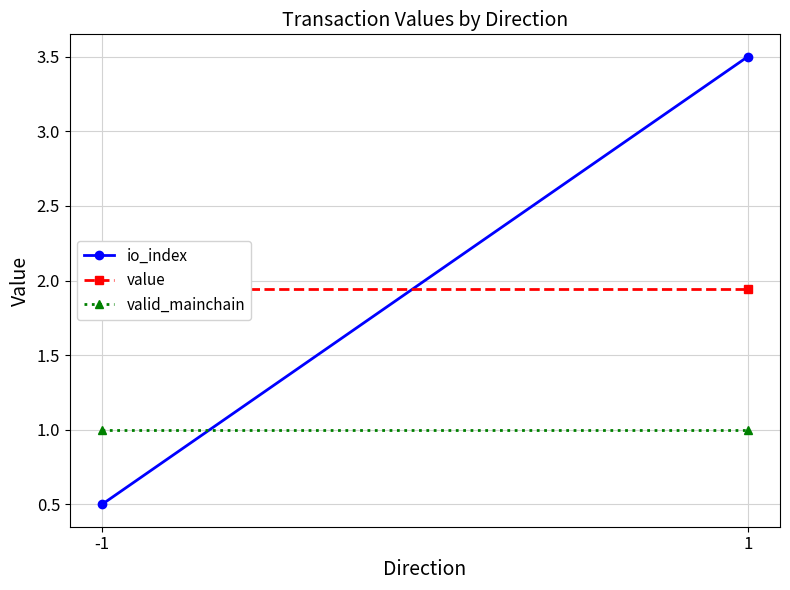

Reading left to right, transcribe all the data shown in this chart.

io_index: -1=0.5	1=3.5
value: -1=1.9	1=1.9
valid_mainchain: -1=1.0	1=1.0